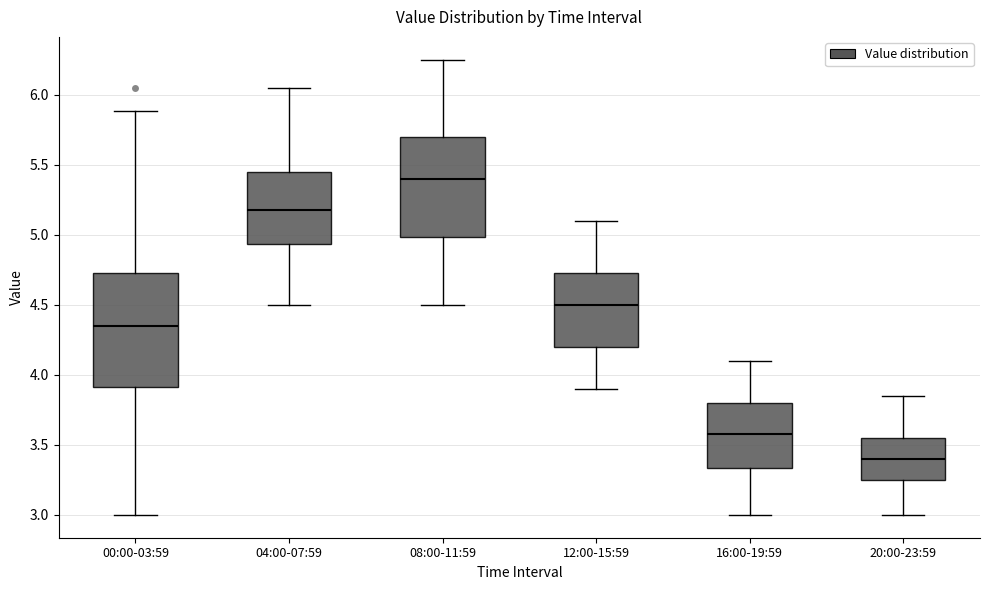

Reading left to right, transcribe this box plot: for each box, give where its median line is, the range the box spans, and where its two whiskers end, as read against the y-axis. The values are not printed on the chart, so give them approximately, as read against the axis.

00:00-03:59: median 4.35, box 3.90 to 4.75, whiskers 3.00 to 5.90
04:00-07:59: median 5.20, box 4.95 to 5.45, whiskers 4.50 to 6.05
08:00-11:59: median 5.40, box 5.00 to 5.70, whiskers 4.50 to 6.25
12:00-15:59: median 4.50, box 4.20 to 4.75, whiskers 3.90 to 5.10
16:00-19:59: median 3.60, box 3.35 to 3.80, whiskers 3.00 to 4.10
20:00-23:59: median 3.40, box 3.25 to 3.55, whiskers 3.00 to 3.85